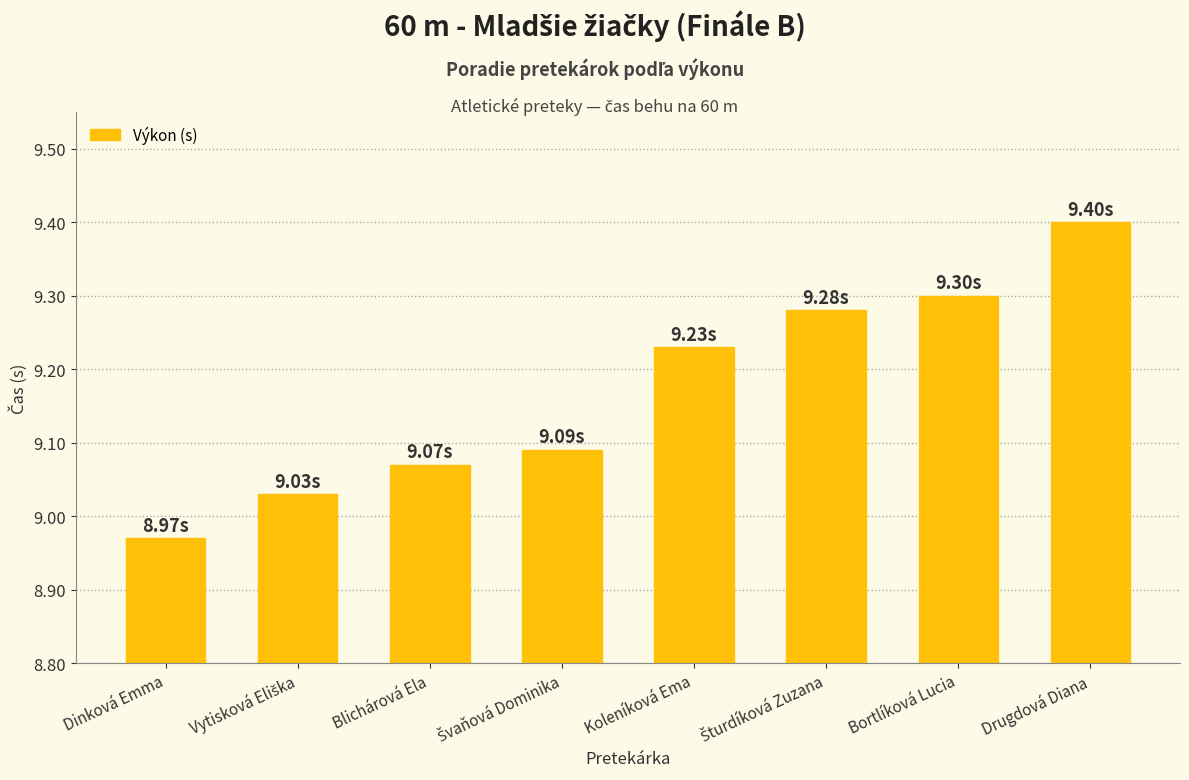

How many series are shown in this chart?

1